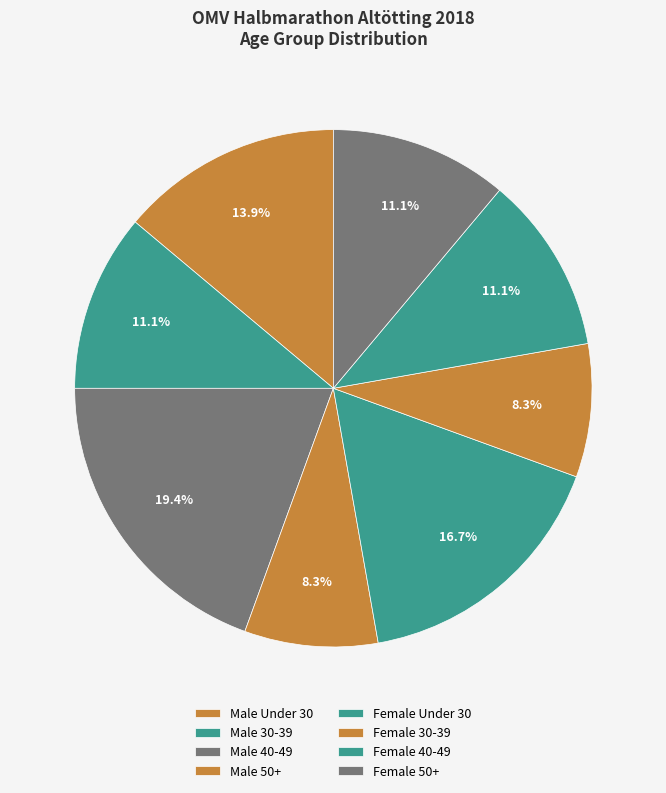

How many segments does this pie chart have?

8